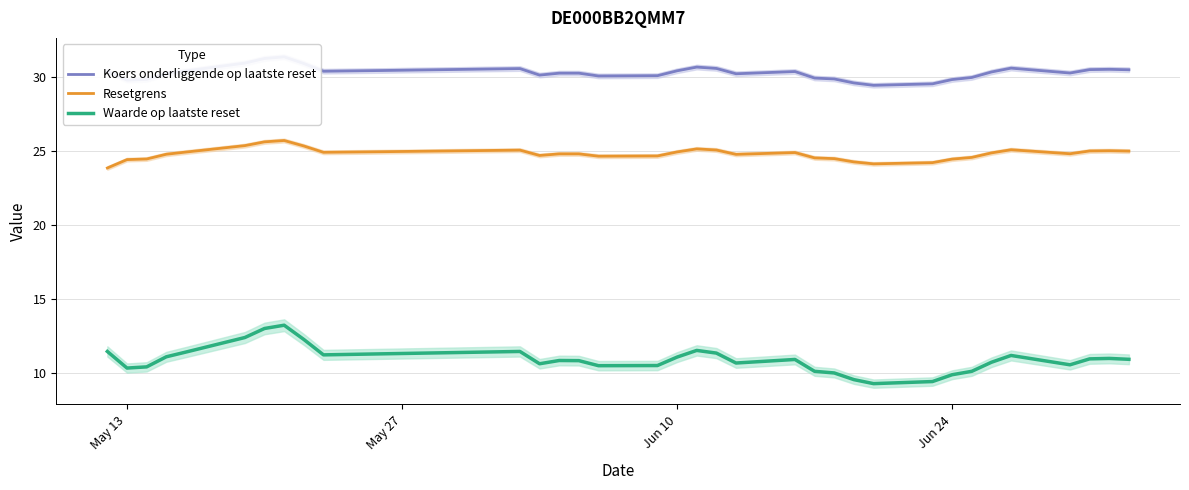

What is the minimum value for Resetgrens?

23.8